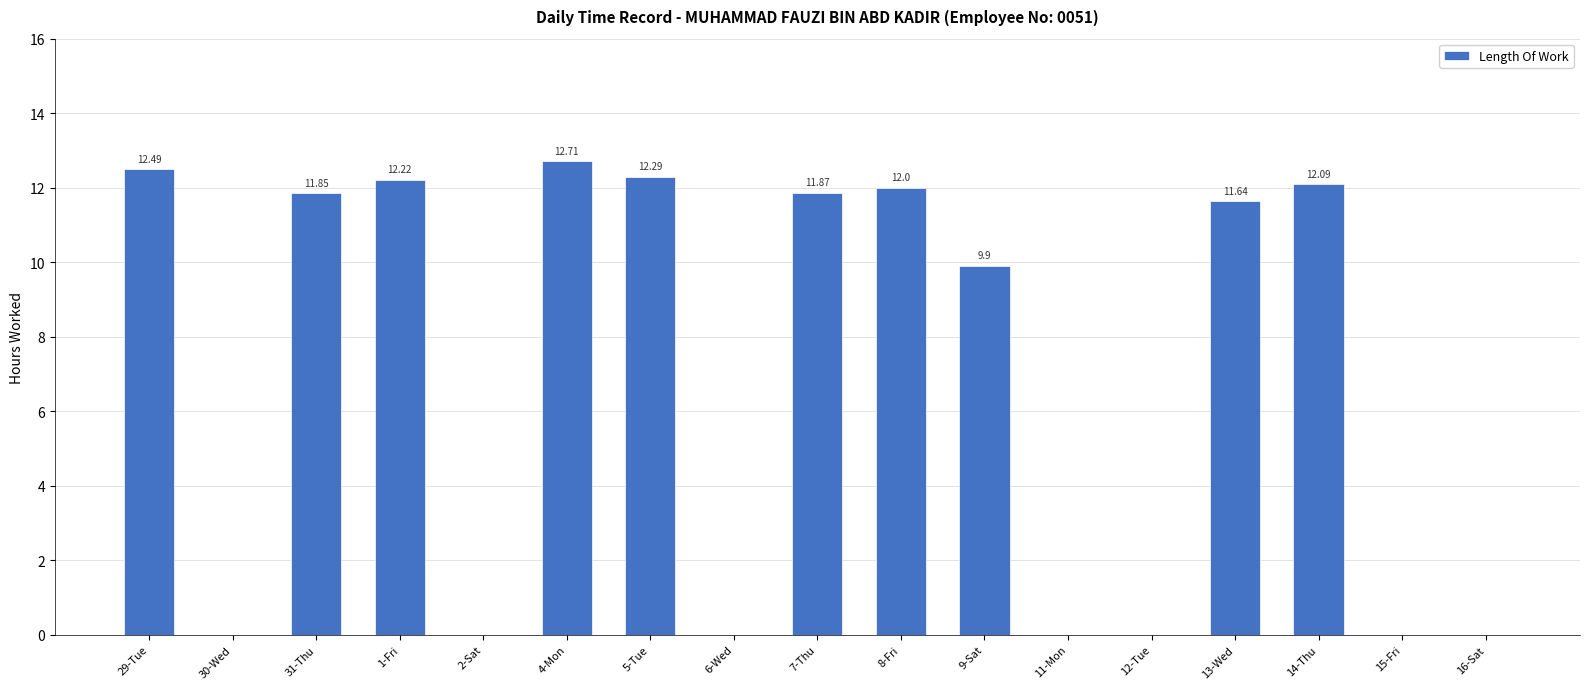

What is the sum of all values?

119.1